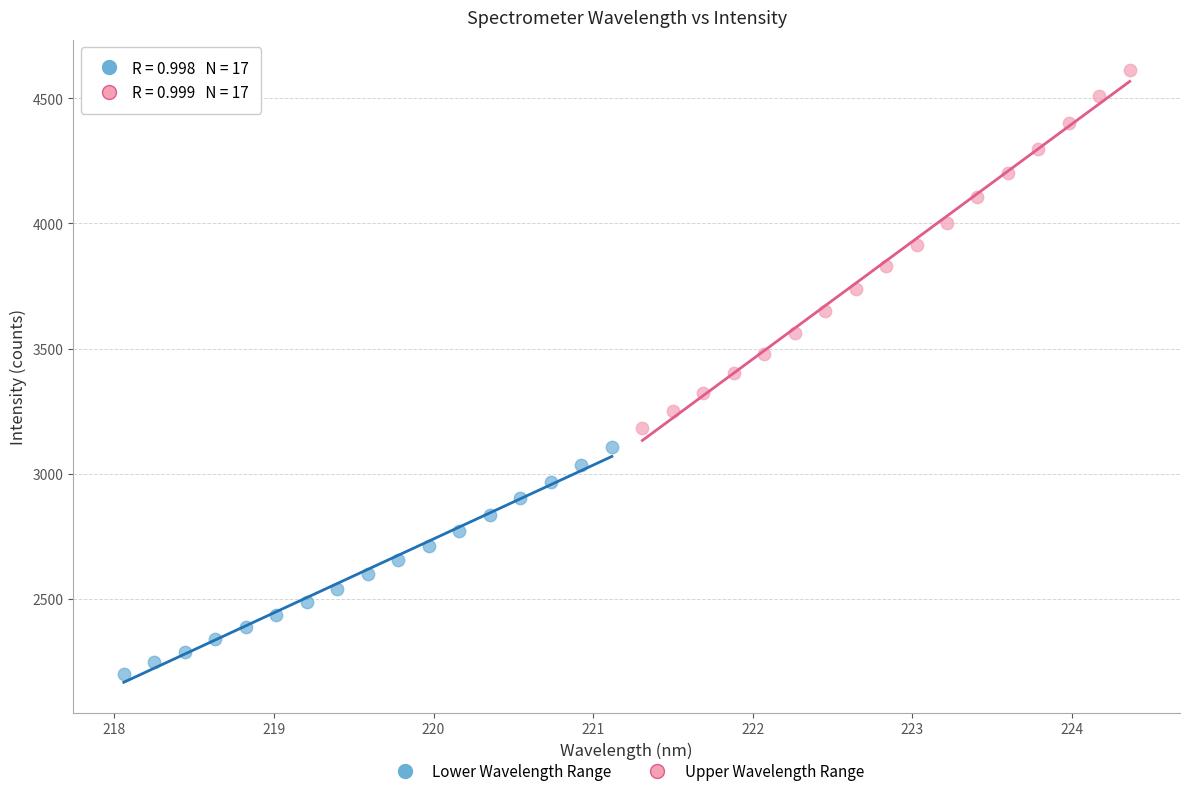

Which series reaches the maximum Y coordinate?

Upper Wavelength Range